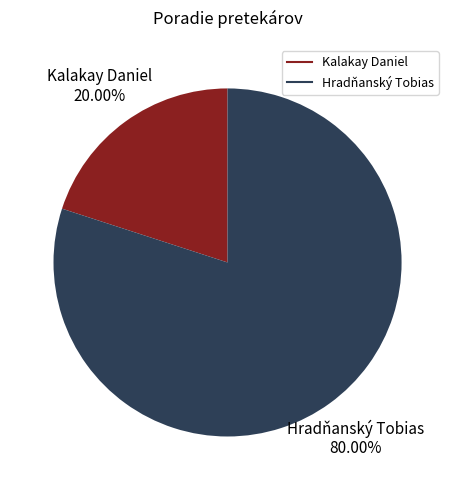

Between Hradňanský Tobias and Kalakay Daniel, which is larger?

Hradňanský Tobias